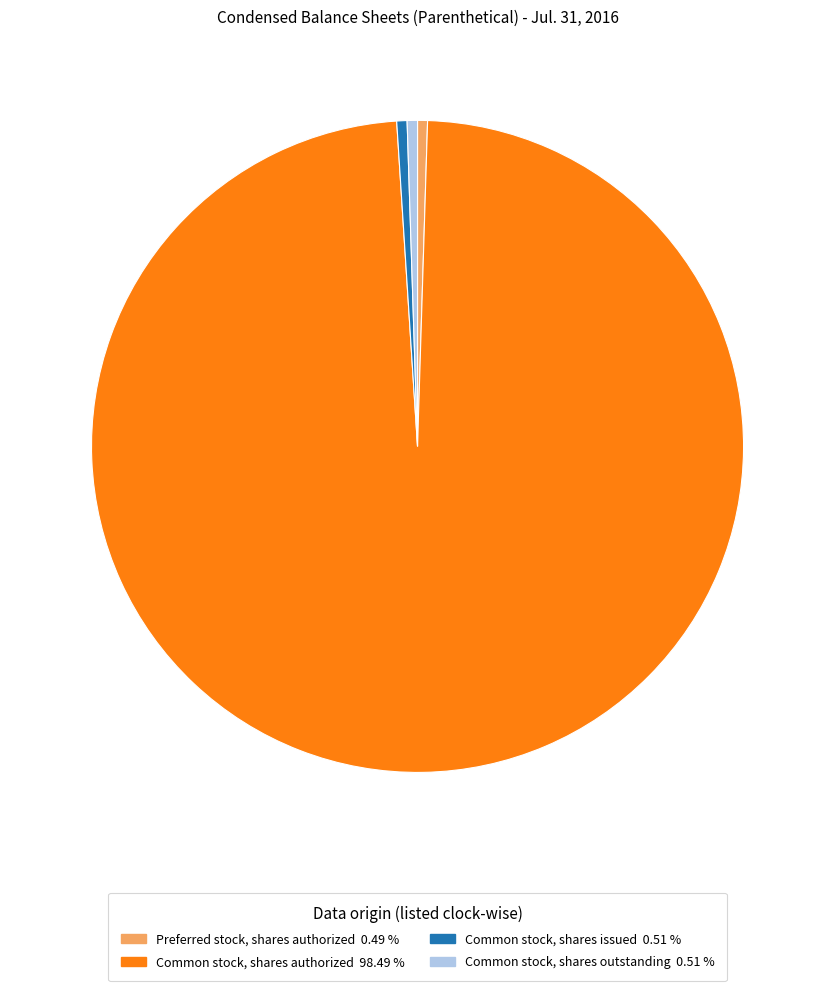

Is there any slice that represents more than half of the pie?

Yes